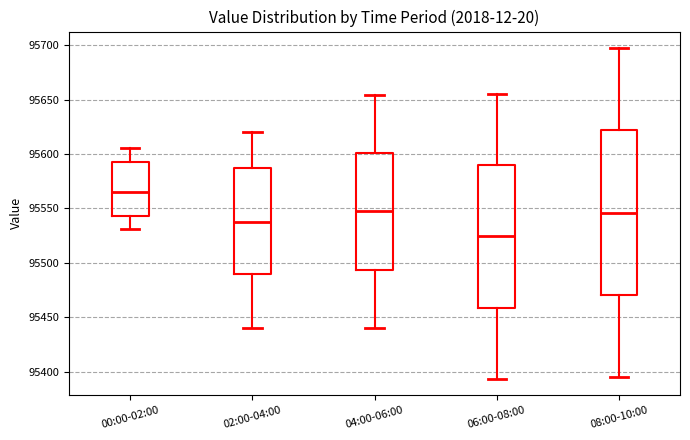

Reading left to right, transcribe this box plot: for each box, give where its median line is, the range the box spans, and where its two whiskers end, as read against the y-axis. The values are not printed on the chart, so give them approximately, as read against the axis.

00:00-02:00: median 95565, box 95545 to 95590, whiskers 95530 to 95605
02:00-04:00: median 95540, box 95490 to 95585, whiskers 95440 to 95620
04:00-06:00: median 95545, box 95495 to 95600, whiskers 95440 to 95655
06:00-08:00: median 95525, box 95460 to 95590, whiskers 95395 to 95655
08:00-10:00: median 95545, box 95470 to 95620, whiskers 95395 to 95695